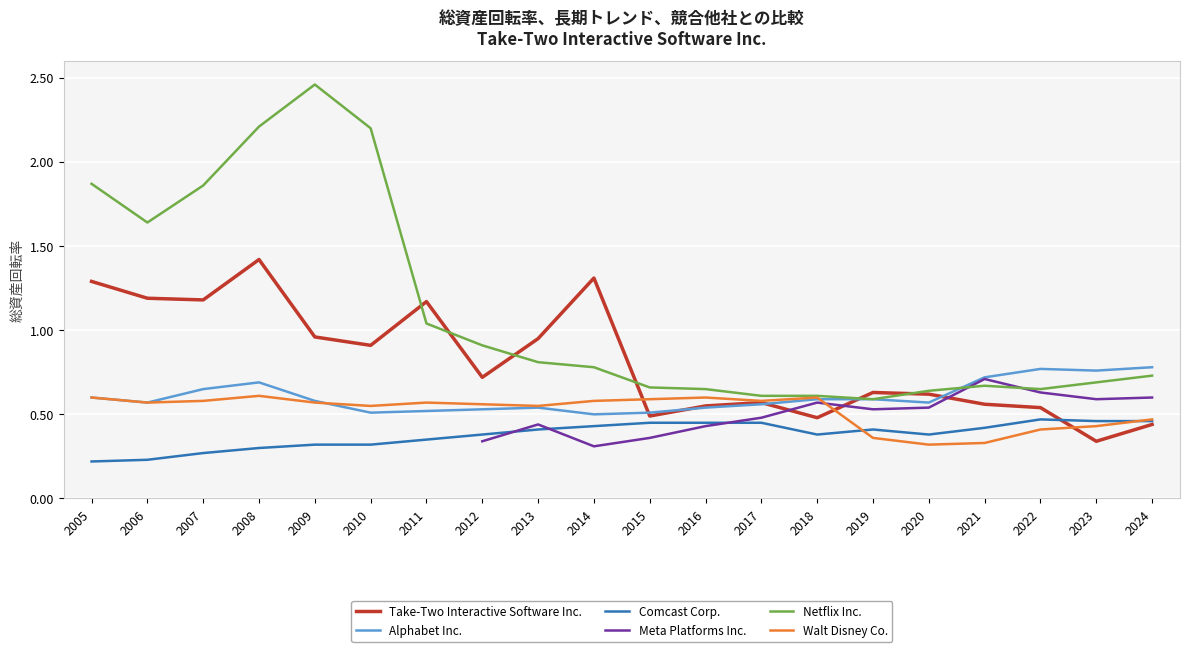

True or false: Alphabet Inc. has a value of 0.8 at 2022.

True